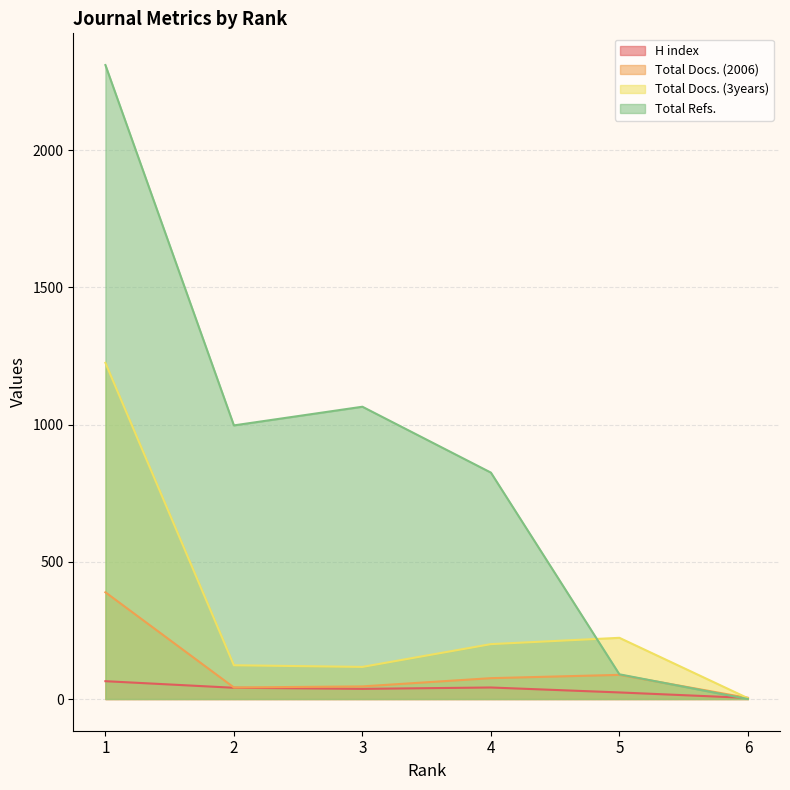

Between 2 and 3, which is larger?

2